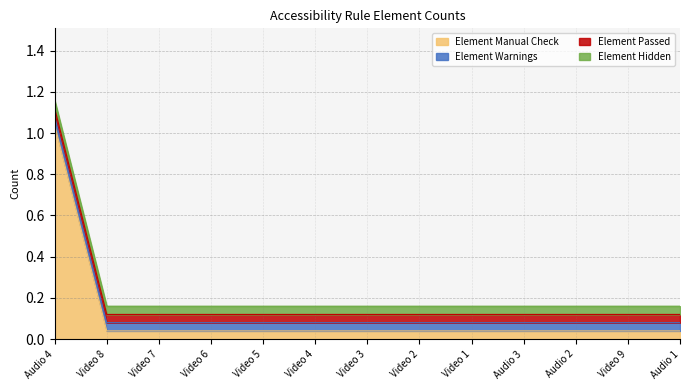

At which label does Element Passed reach its minimum?

Audio 4